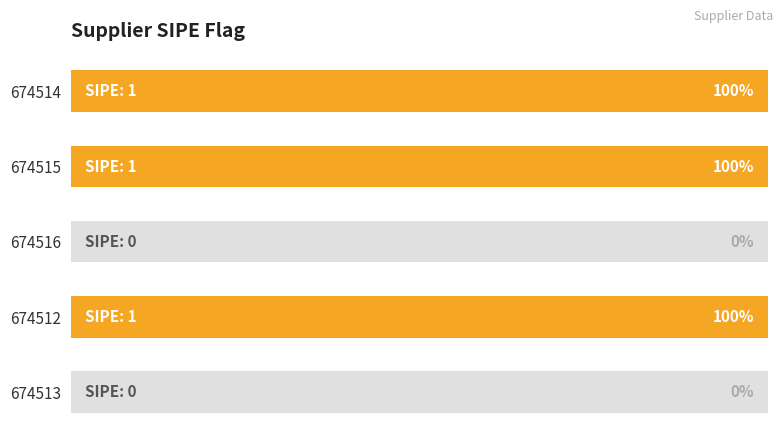

What is the difference between the maximum and minimum values?

1